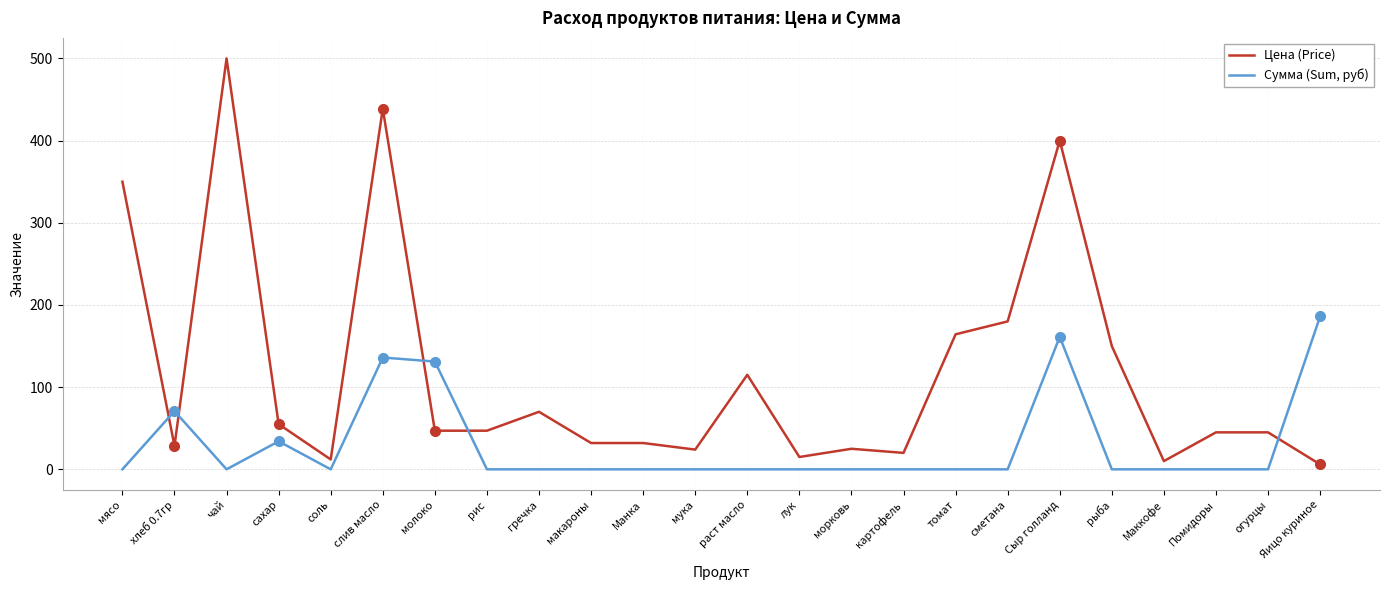

Does the chart display data point markers on the line(s)?

No